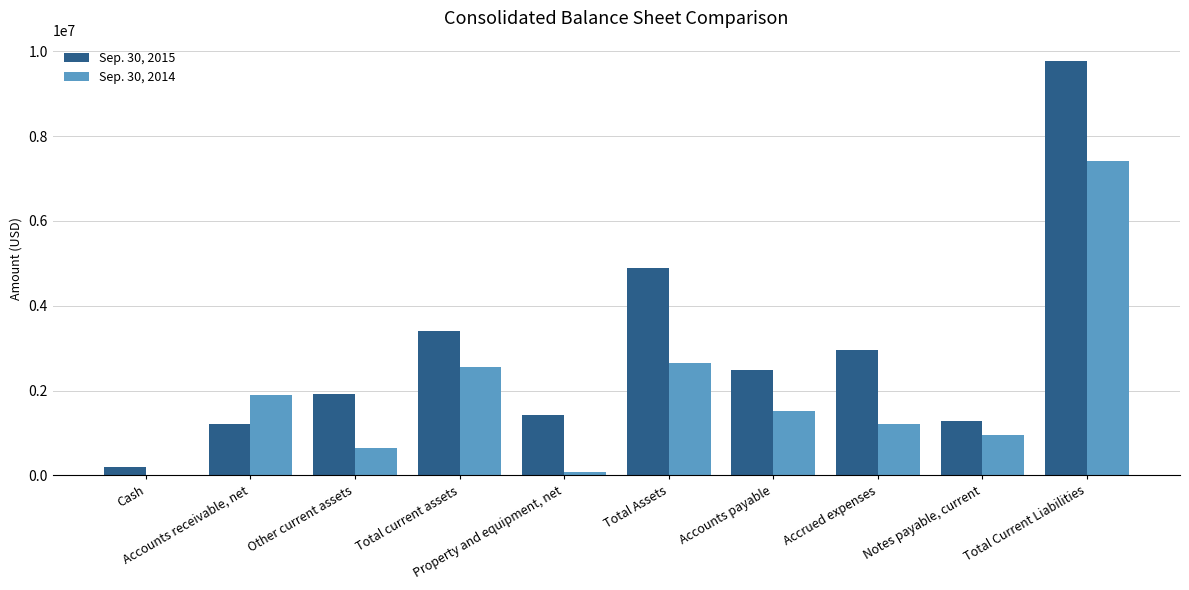

How many distinct data groups are displayed?

2